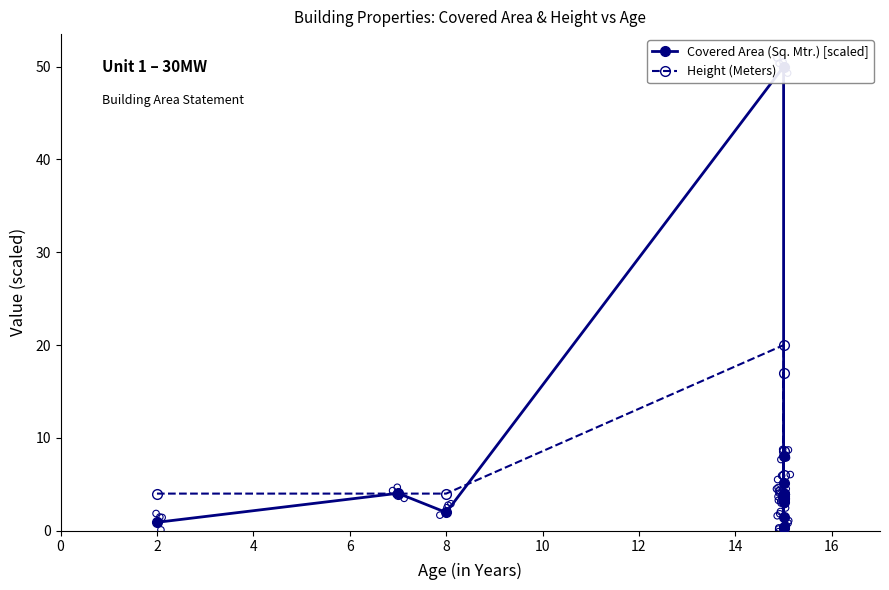

Is the value of Covered Area (Sq. Mtr.) [scaled] at 11 greater than the value of Height (Meters) at 0?

No